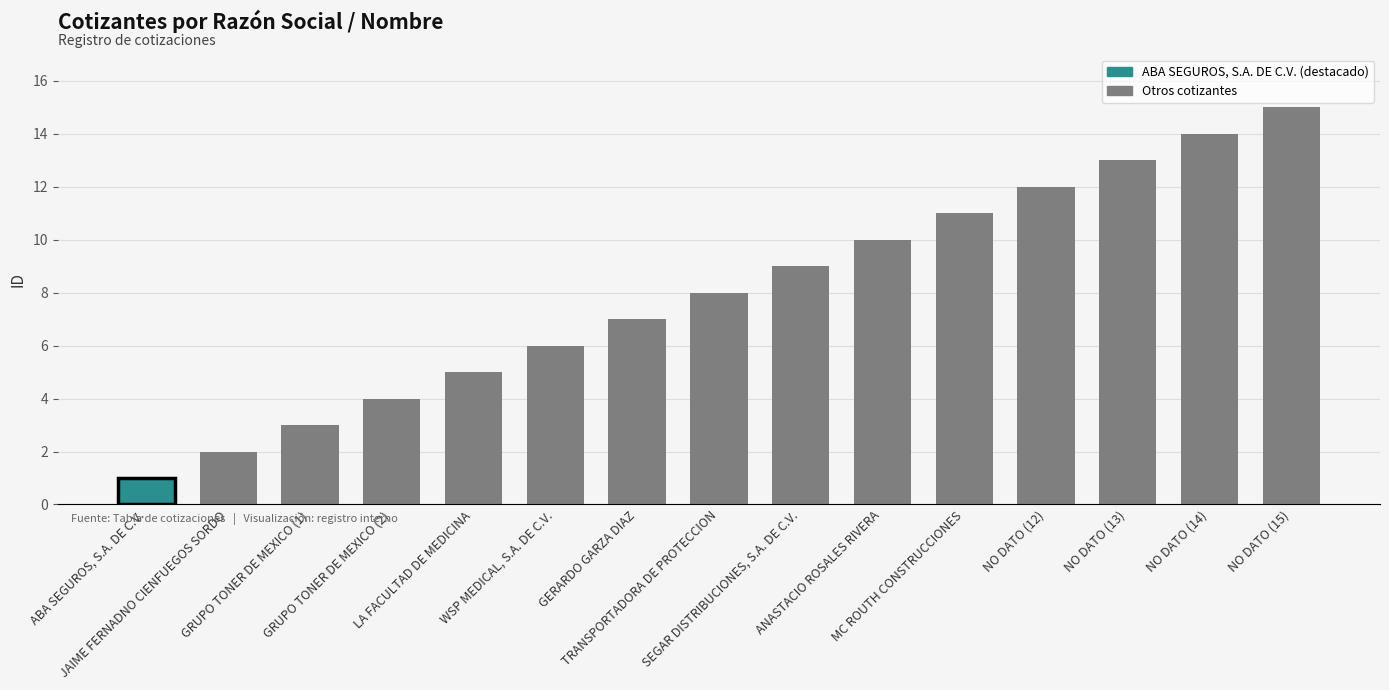

Does the chart contain stacked bars?

No